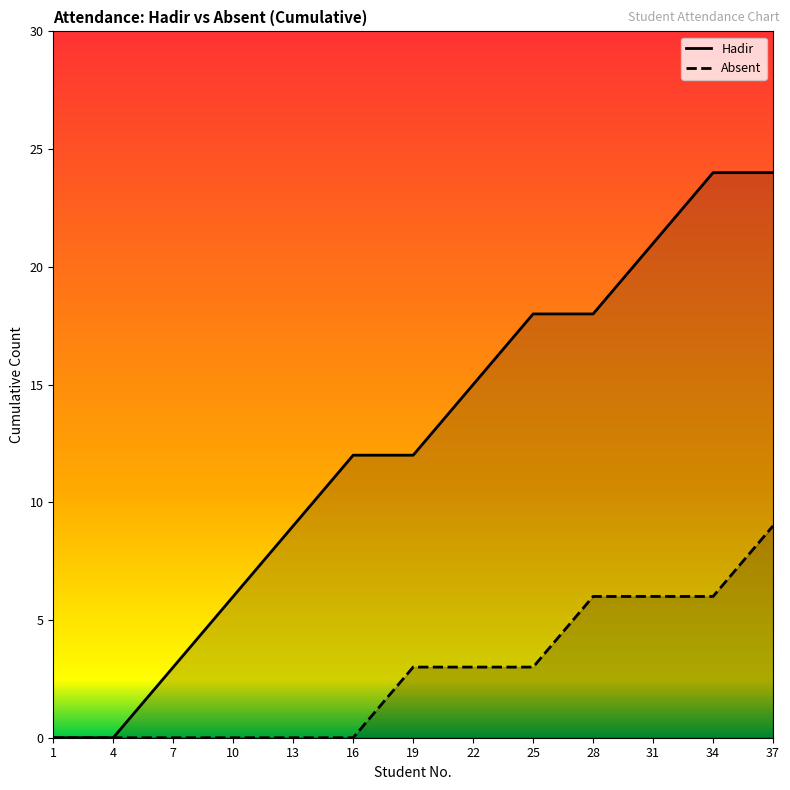

What are all the series names shown in the legend?

Hadir, Absent